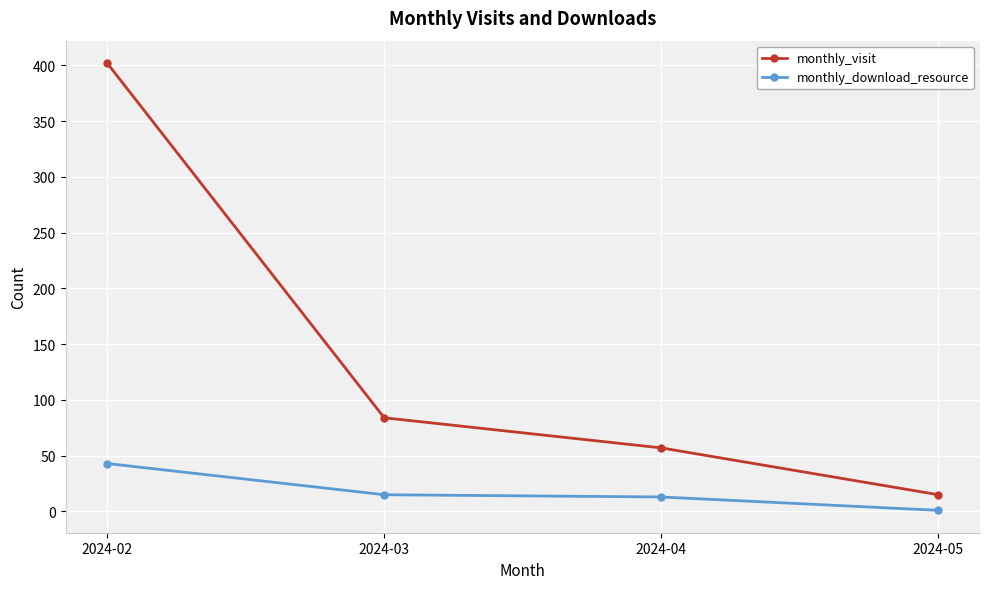

True or false: monthly_download_resource has more than 1 interior local peaks.

False